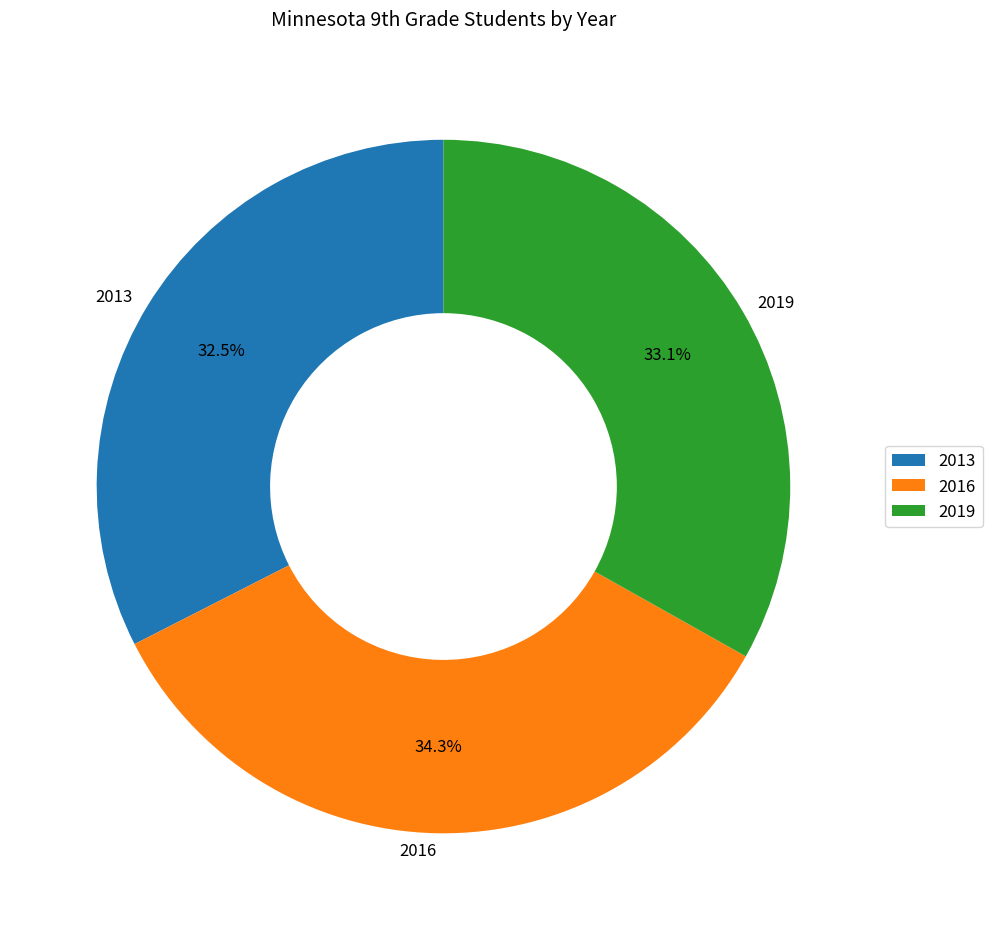

How much of the chart is everything except 2013?

67.5%